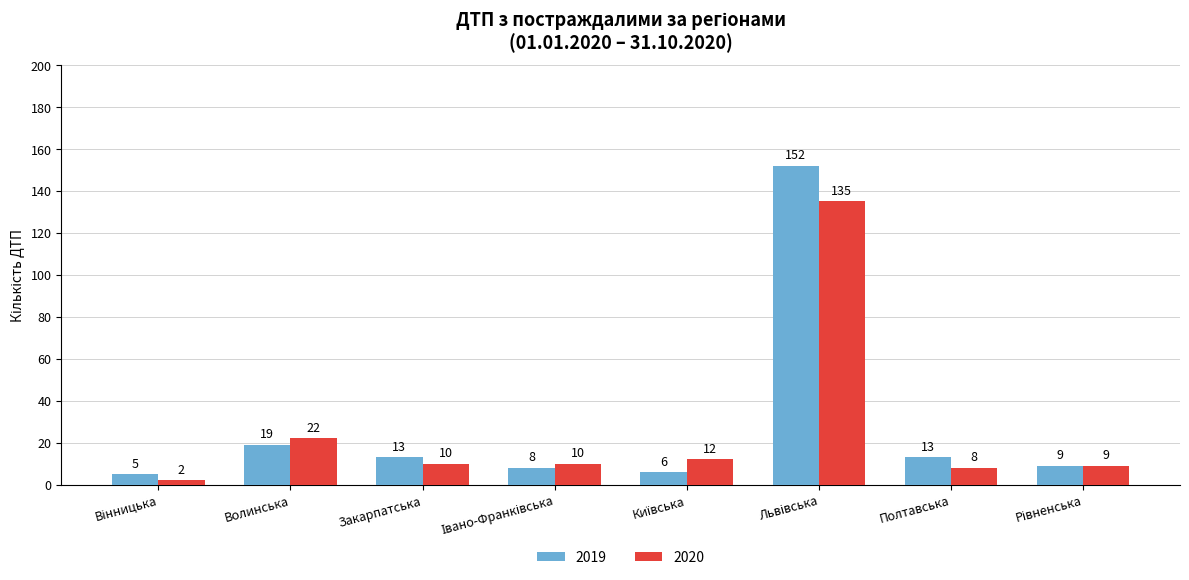

List the series in order of their peak value, lowest first.

2020, 2019